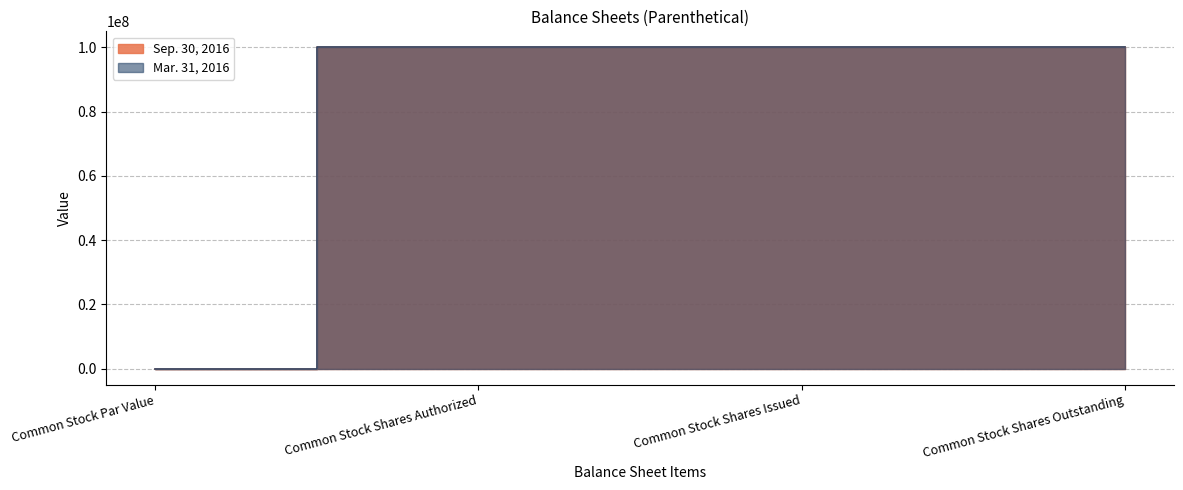

What position from the left is Common Stock Shares Issued?

3